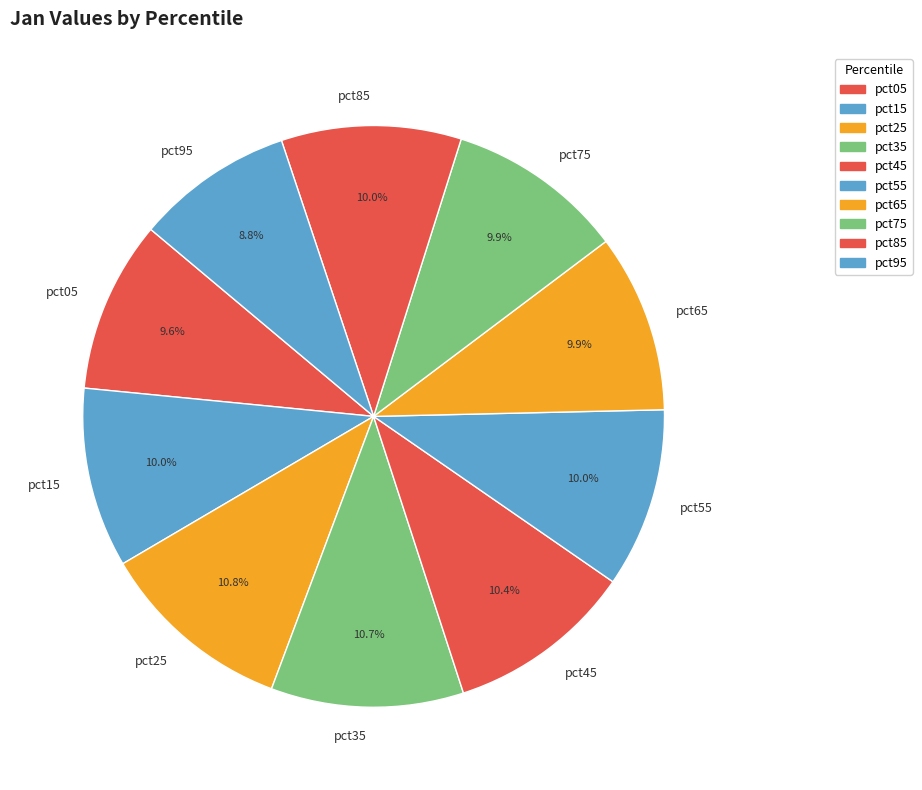

Which has a higher value, pct75 or pct45?

pct45